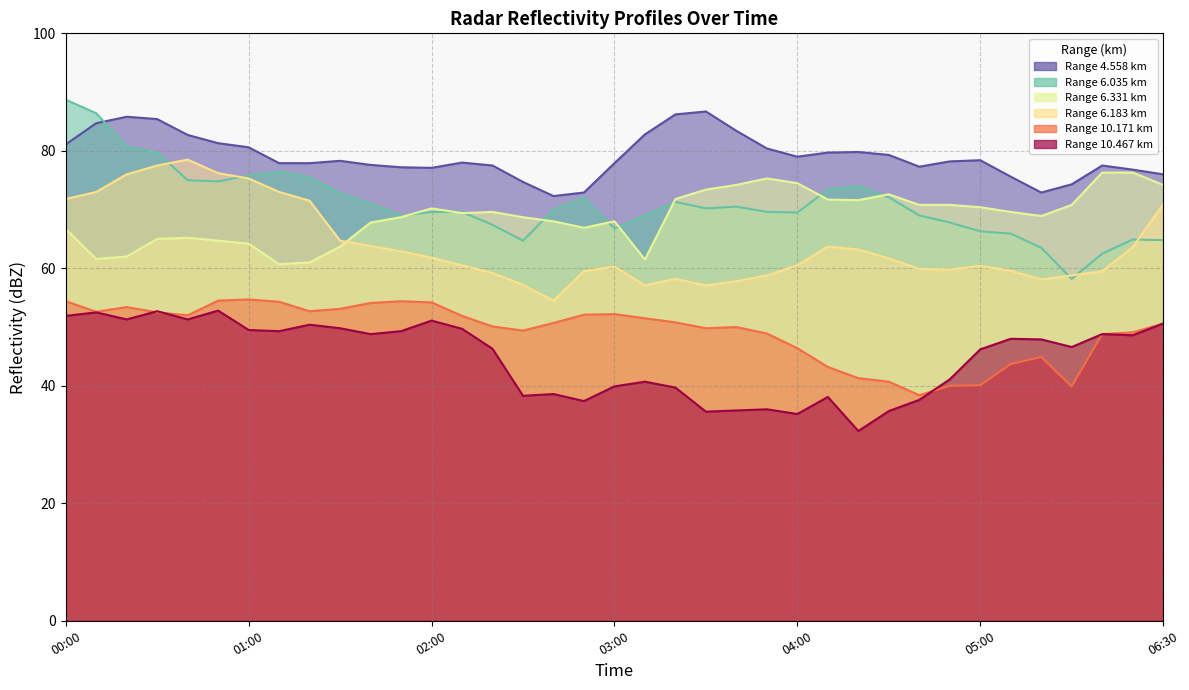

How many data points does each series have?

37